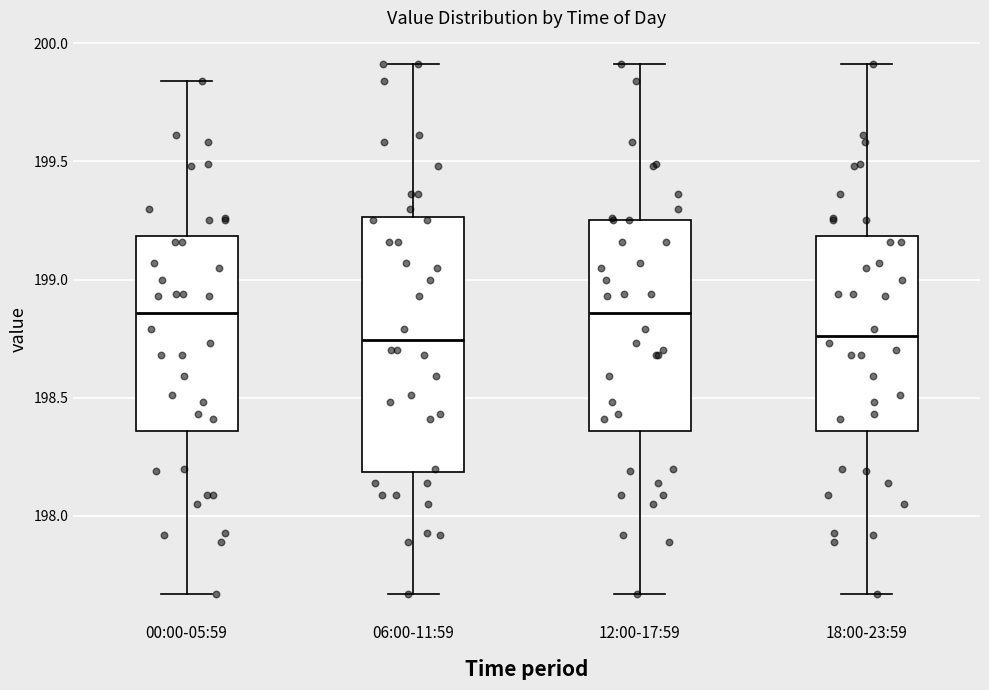

Reading left to right, transcribe this box plot: for each box, give where its median line is, the range the box spans, and where its two whiskers end, as read against the y-axis. The values are not printed on the chart, so give them approximately, as read against the axis.

00:00-05:59: median 198.85, box 198.35 to 199.20, whiskers 197.65 to 199.85
06:00-11:59: median 198.75, box 198.20 to 199.25, whiskers 197.65 to 199.90
12:00-17:59: median 198.85, box 198.35 to 199.25, whiskers 197.65 to 199.90
18:00-23:59: median 198.75, box 198.35 to 199.20, whiskers 197.65 to 199.90